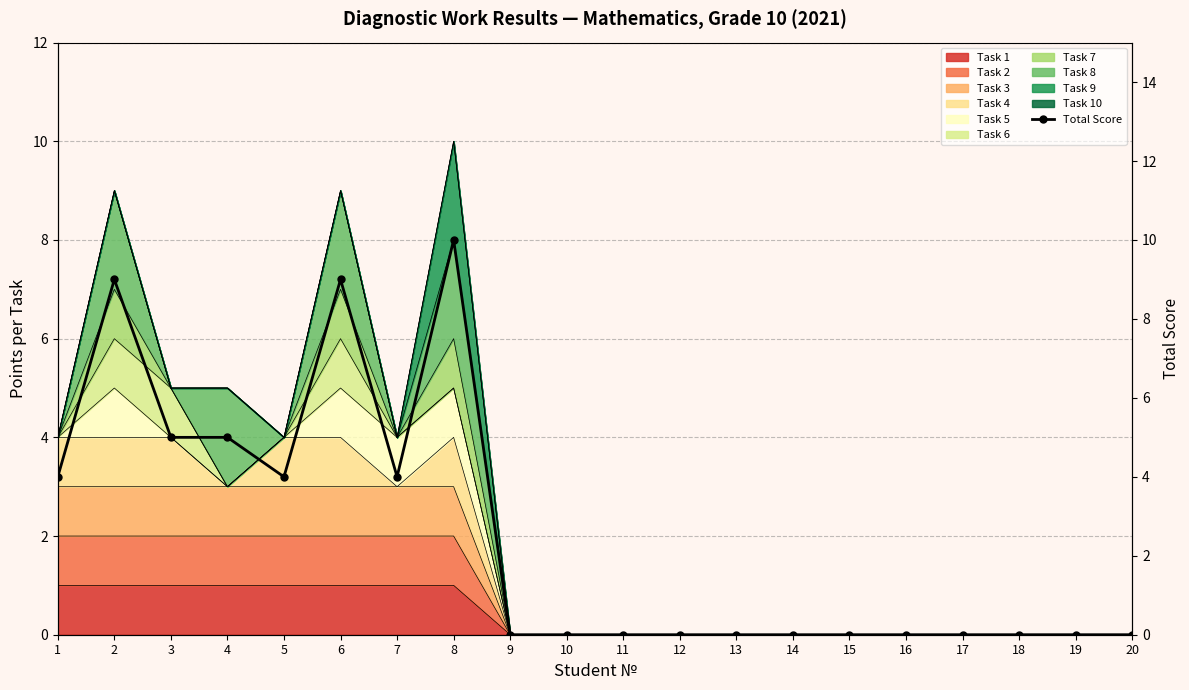

Rank the categories by value from highest to lowest.

8, 2, 6, 3, 4, 1, 5, 7, 9, 10, 11, 12, 13, 14, 15, 16, 17, 18, 19, 20